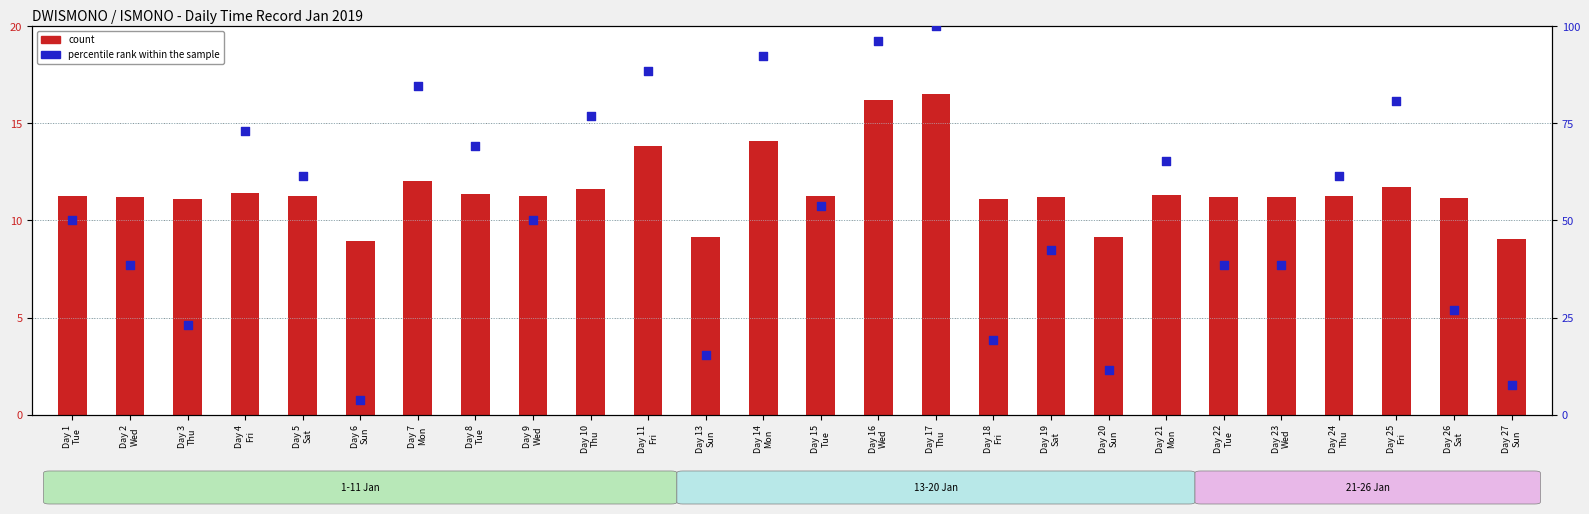

What is the total value across all series at Day 18
Fri?

30.3